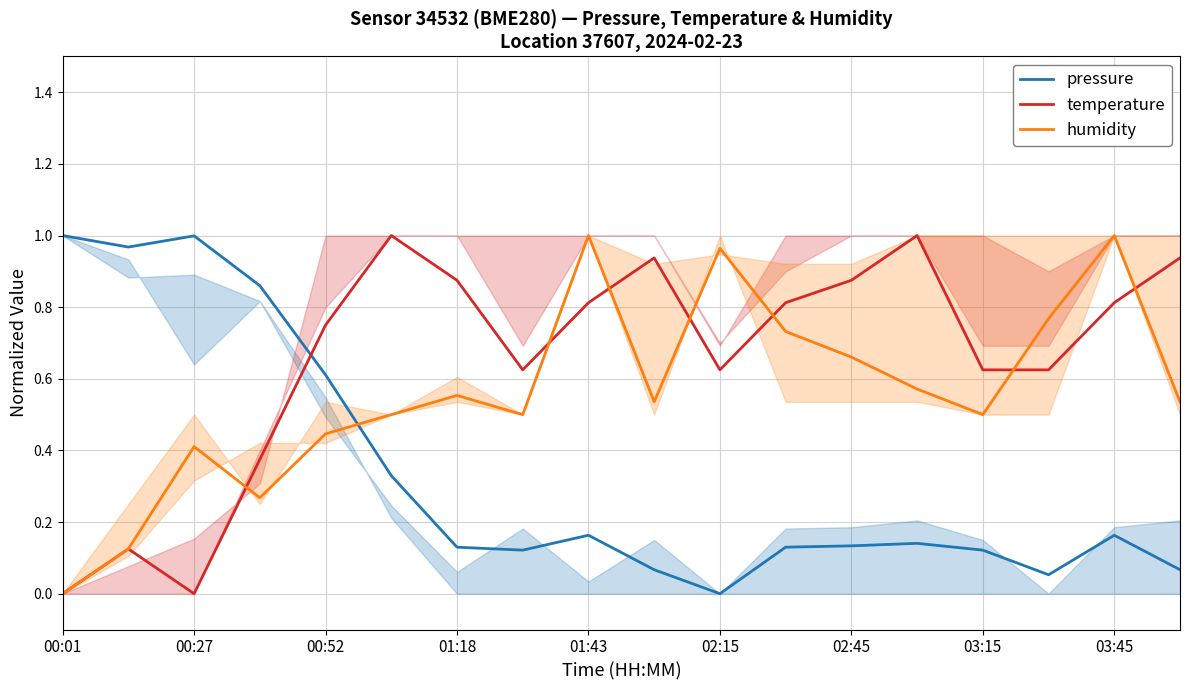

What is the sum of the temperature values at 01:43 and 15?

1.4